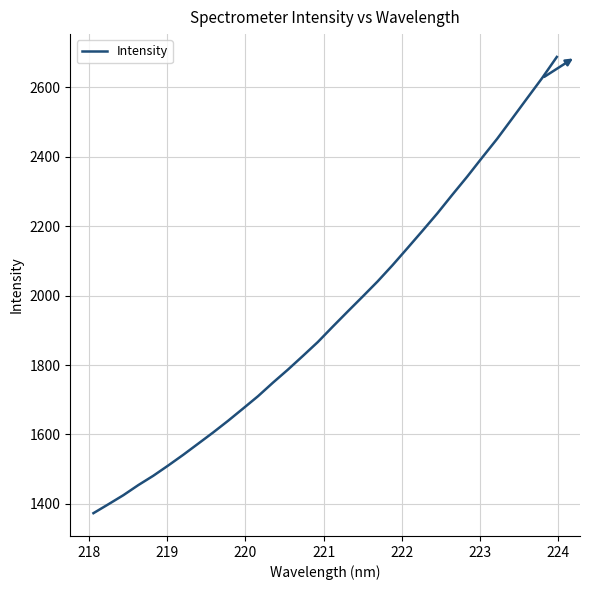

What is the minimum value shown in the chart?

1373.2